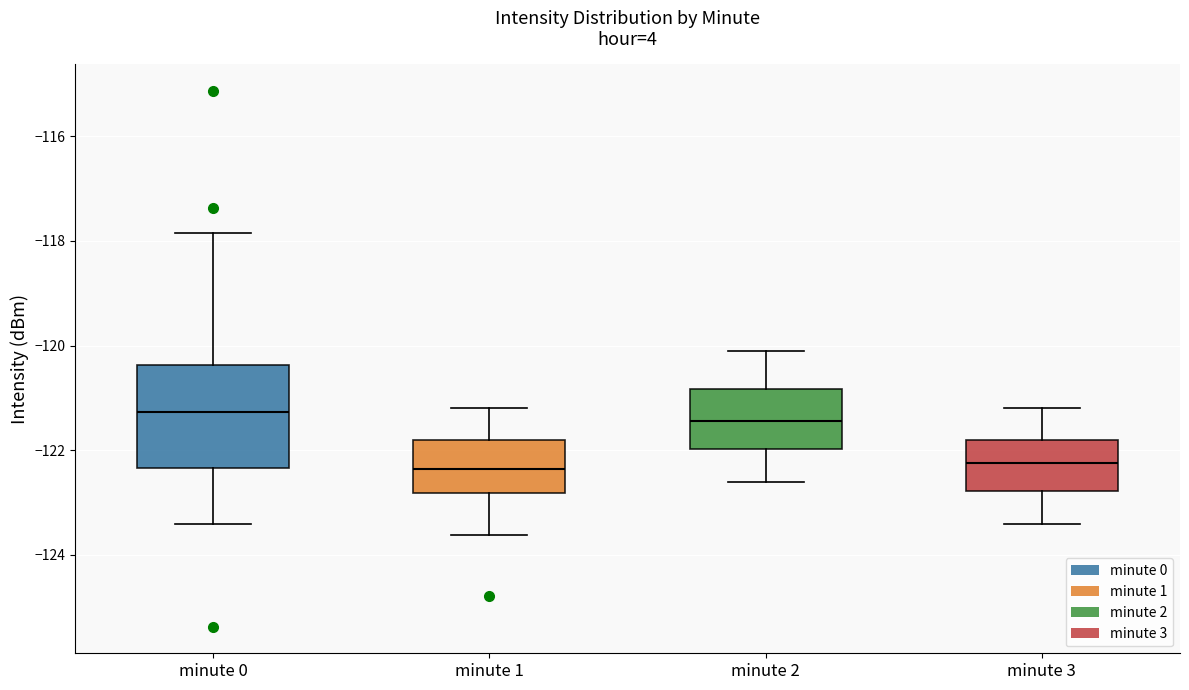

Where does the median line of the box for minute 3 sit on the y-axis? The values are not printed on the chart, so give them approximately, as read against the axis.

-122.2